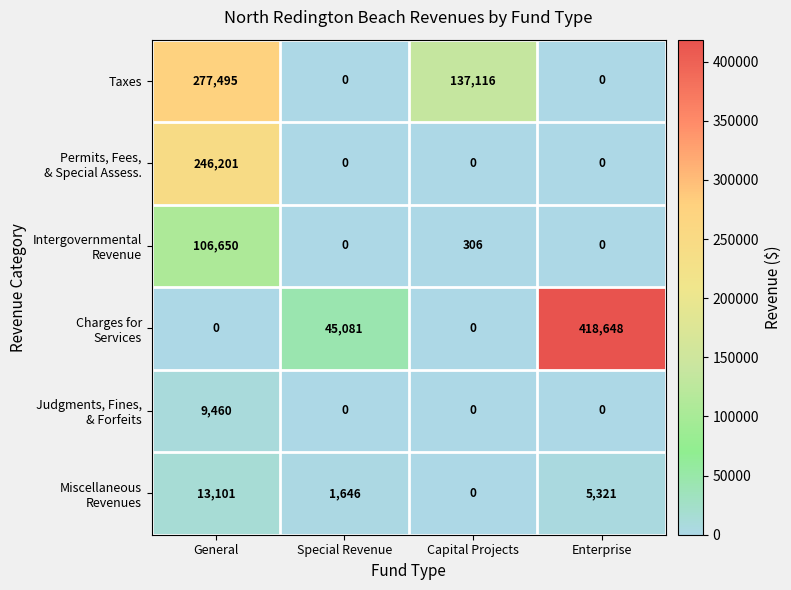

What is the total value across all series at General?

652907